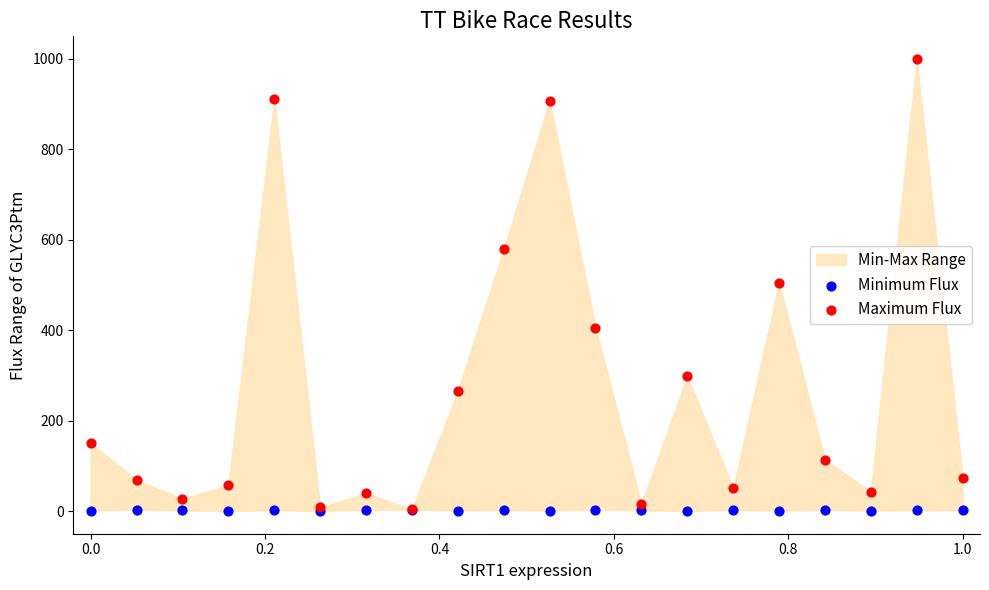

Which series contains the lowest Y value?

Minimum Flux